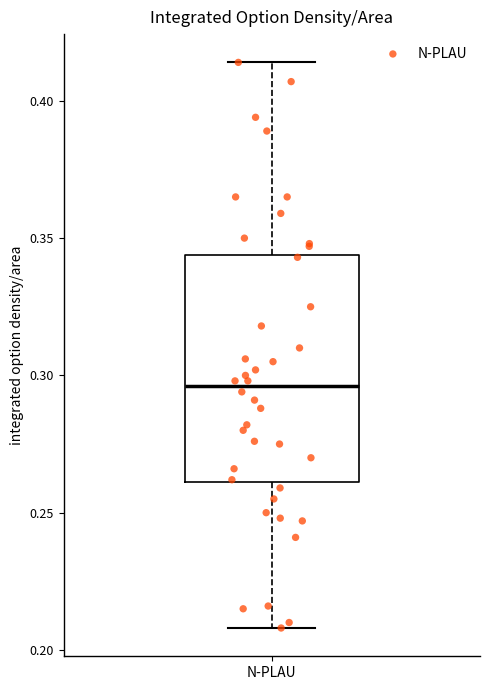

Read this box plot against the y-axis: the position of the median line, the range covered by the box, and the ends of both whiskers. The values are not printed on the chart, so give them approximately, as read against the axis.

median 0.295, box 0.260 to 0.345, whiskers 0.210 to 0.415